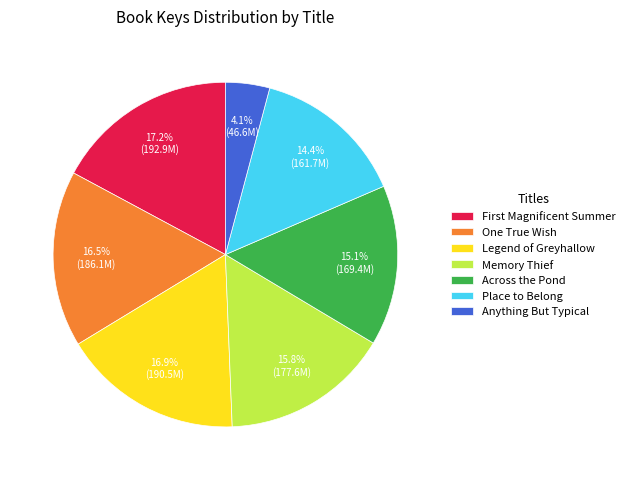

Does Across the Pond account for over 50% of the chart?

No